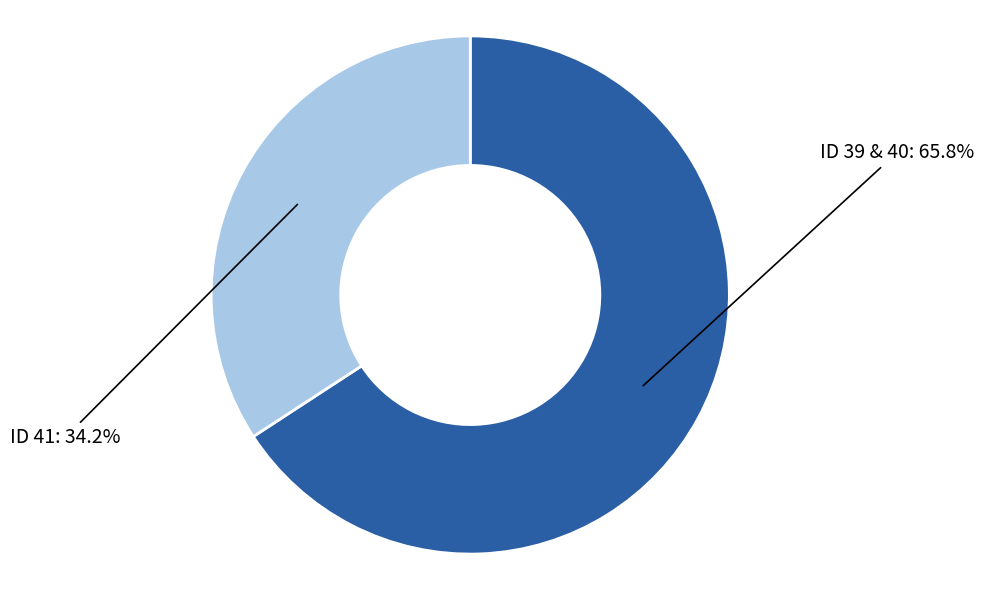

How many segments does this pie chart have?

2